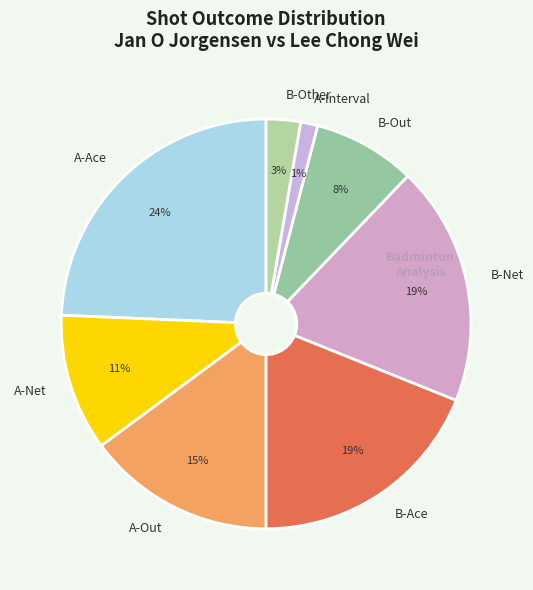

Count the number of slices in the pie.

8